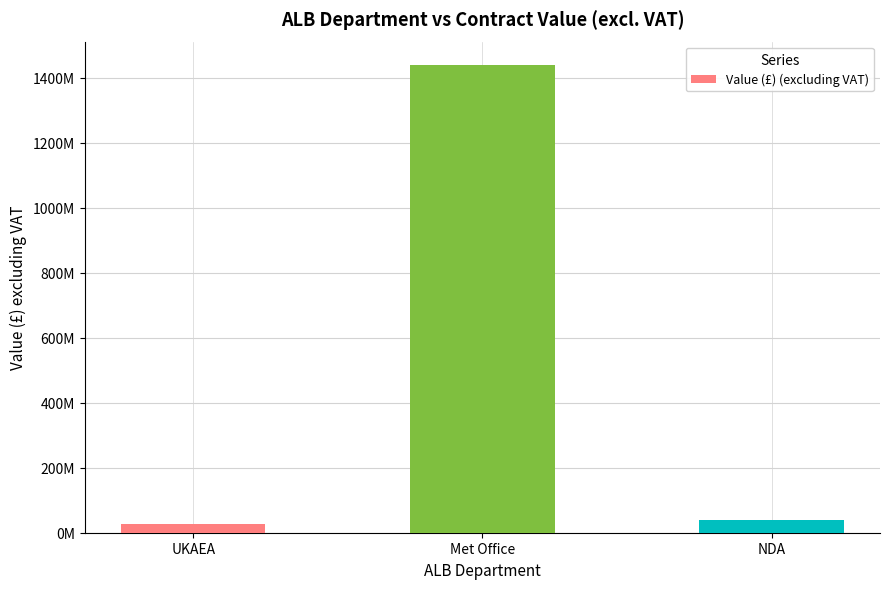

Rank the categories by value from highest to lowest.

Met Office, NDA, UKAEA